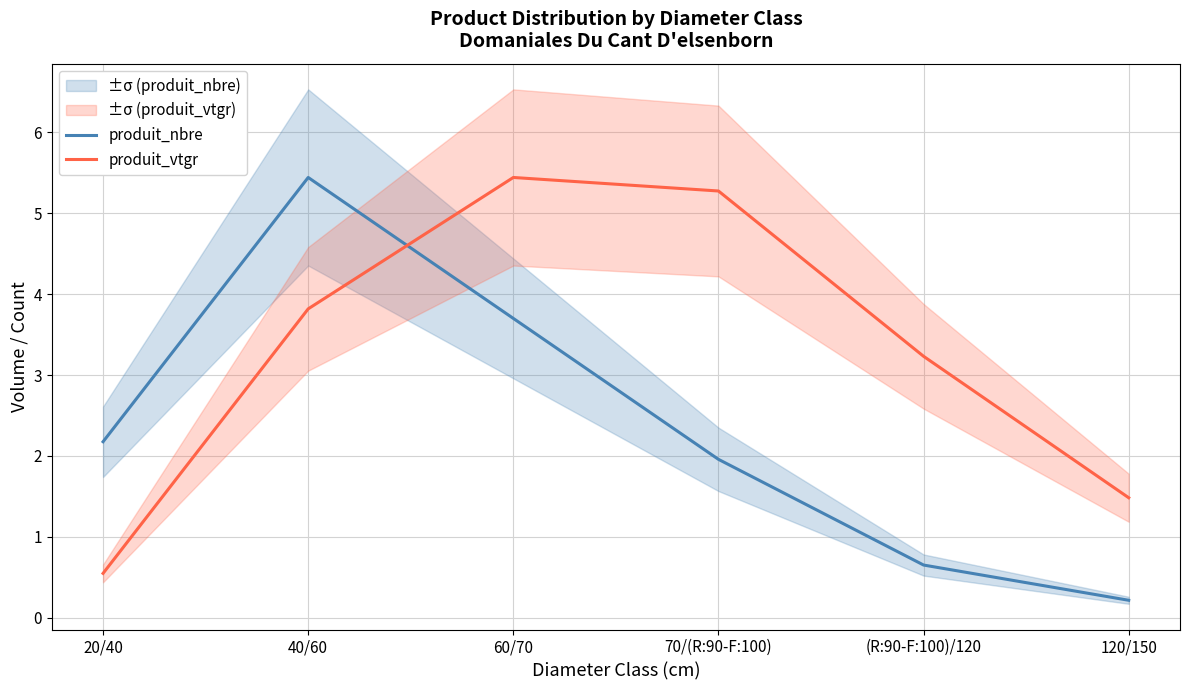

At which category does produit_vtgr reach its first local peak?

60/70